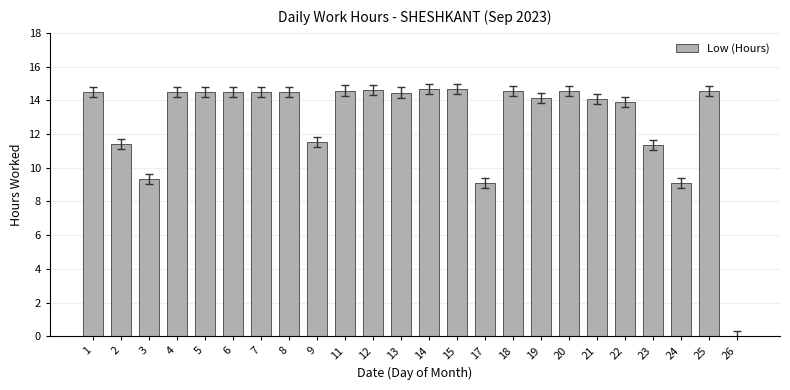

How many data points does each series have?

24